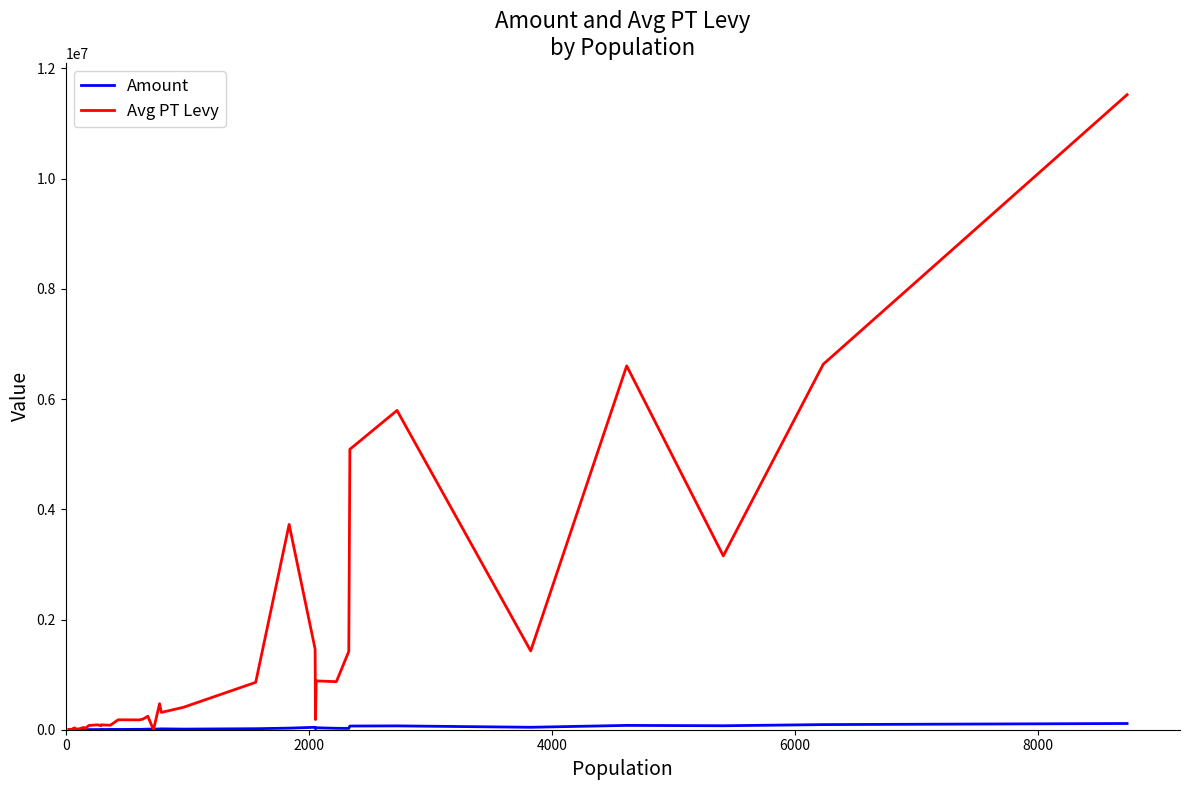

Which series has the largest total across all categories?

Avg PT Levy